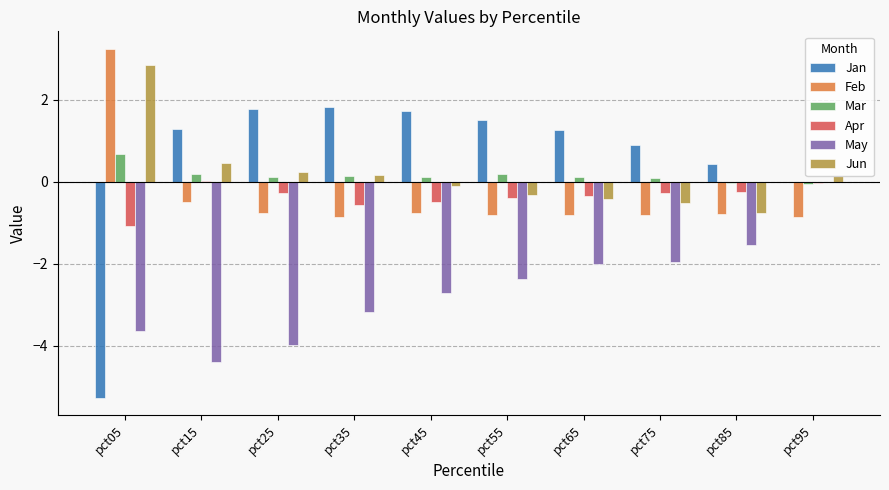

Is the value of Apr at pct65 greater than the value of Feb at pct95?

Yes